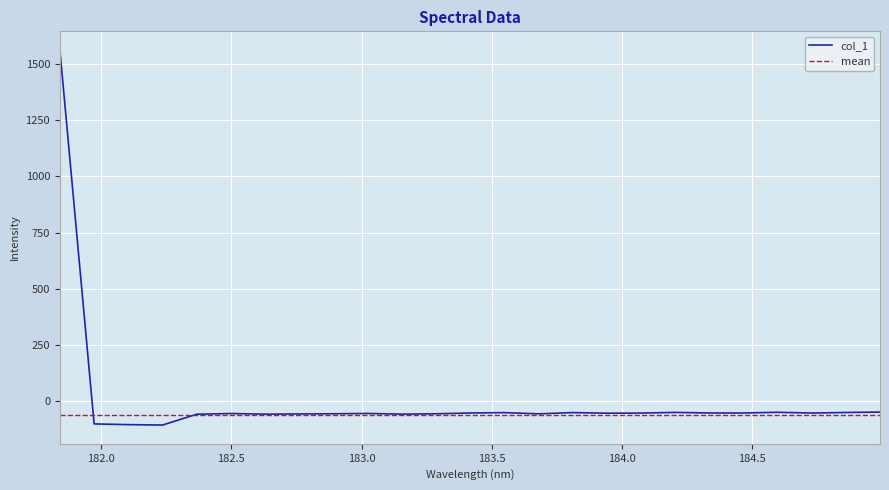

Is this an area chart (filled region under the line)?

No